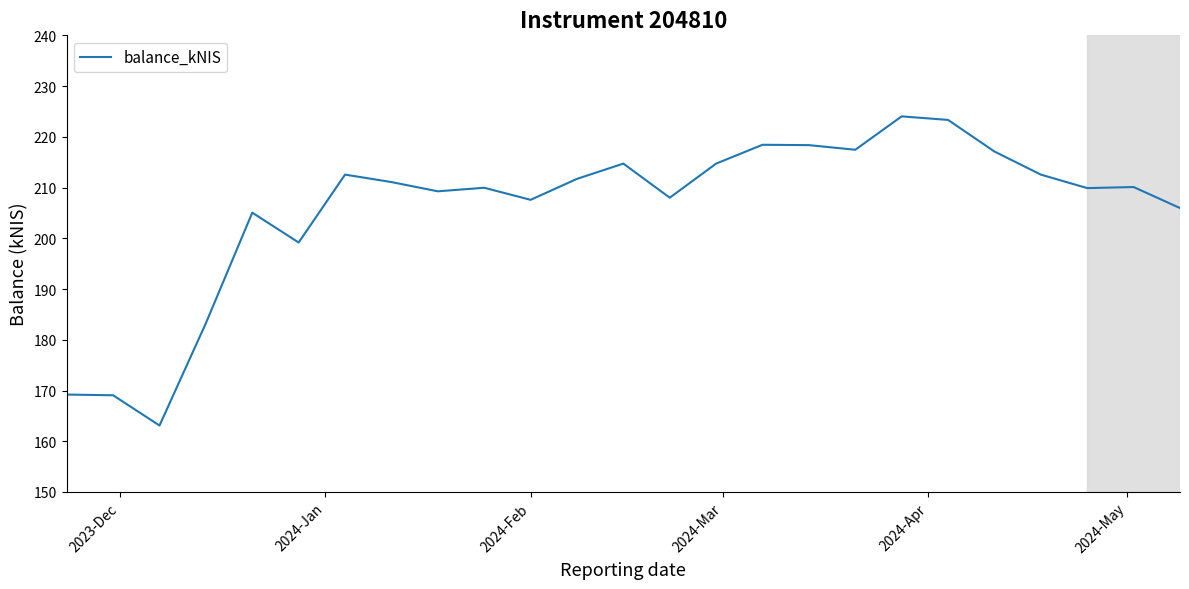

What is the difference between the maximum and minimum values?

60.9